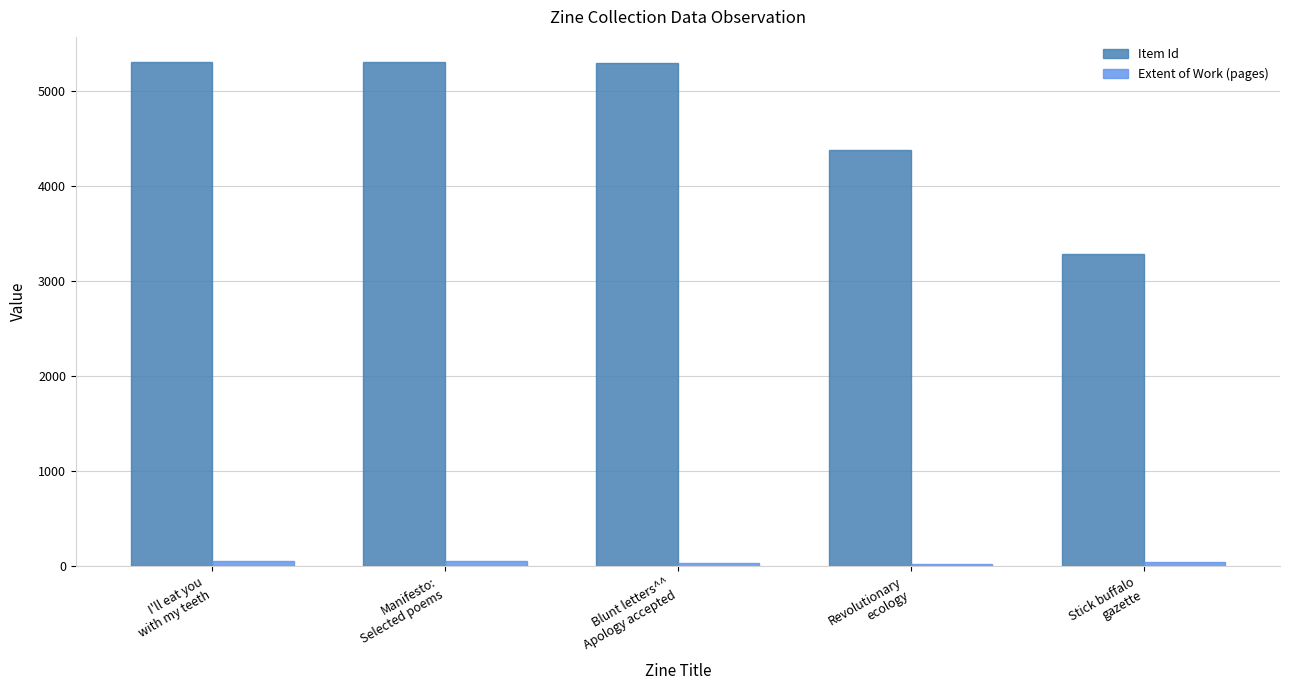

Count the number of categories in the chart.

5